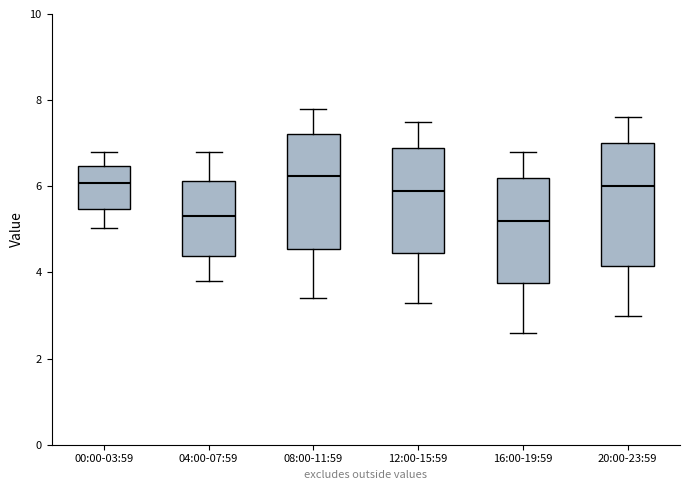

Where is the upper edge of the box for 16:00-19:59 on the y-axis? The values are not printed on the chart, so give them approximately, as read against the axis.

6.2